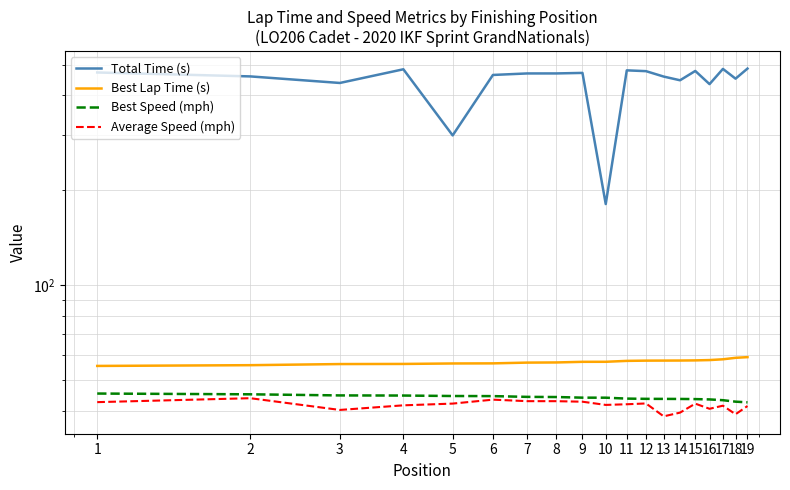

True or false: Best Lap Time (s) and Total Time (s) cross at least once.

False